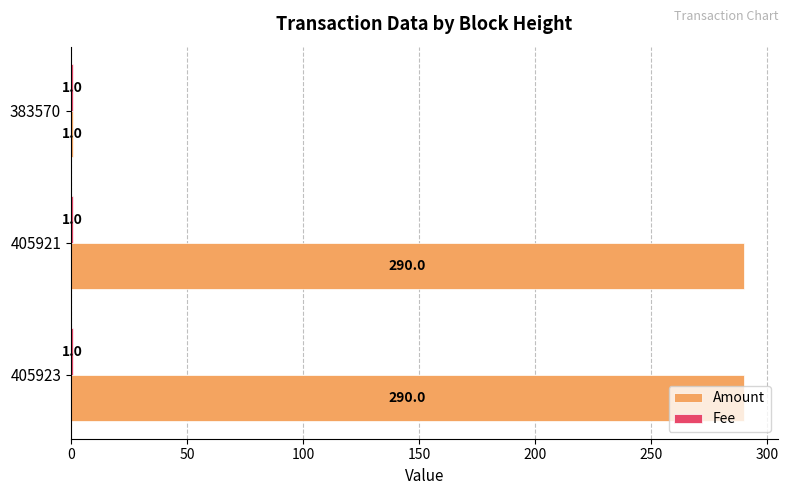

How many series are shown in this chart?

2